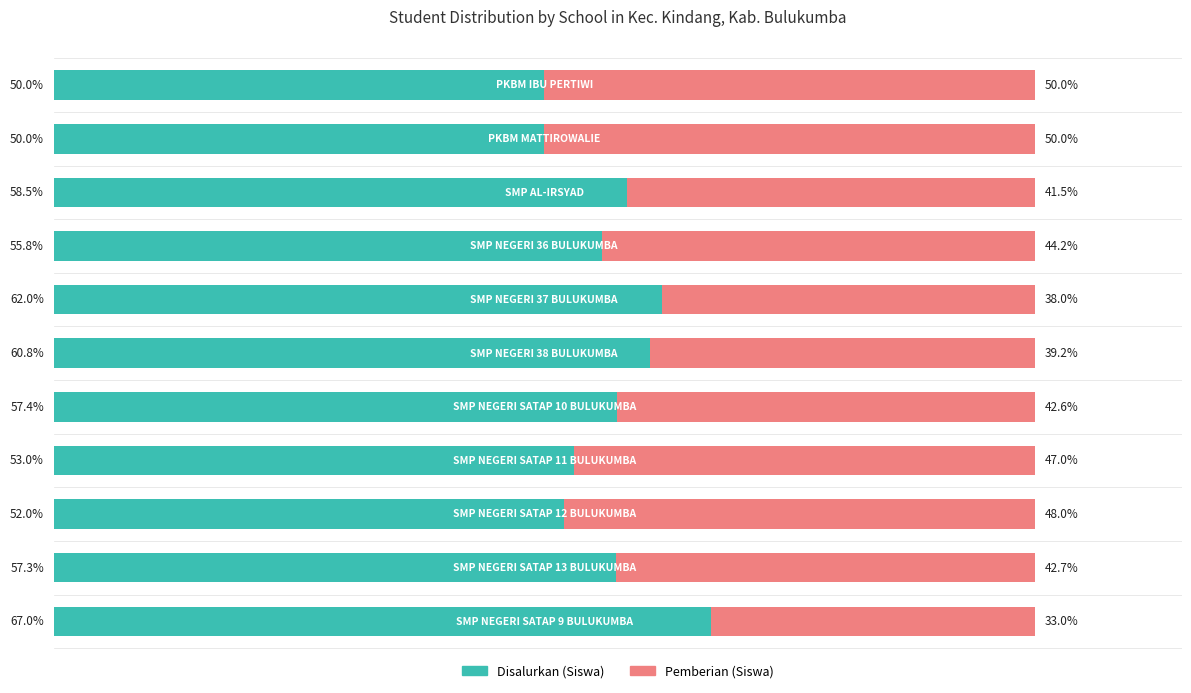

What are all the series names shown in the legend?

Disalurkan (Siswa), Pemberian (Siswa)